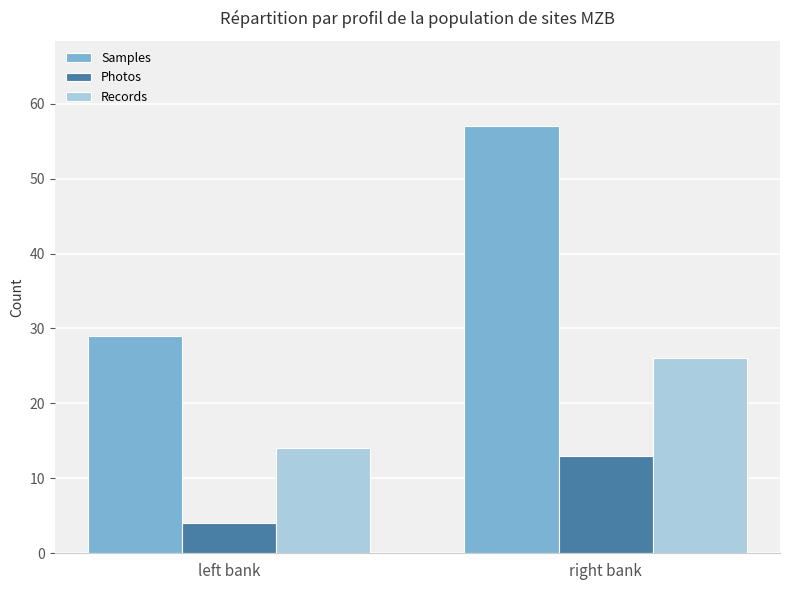

Reading left to right, extract all data points from this chart.

Samples: 29	57
Photos: 4	13
Records: 14	26